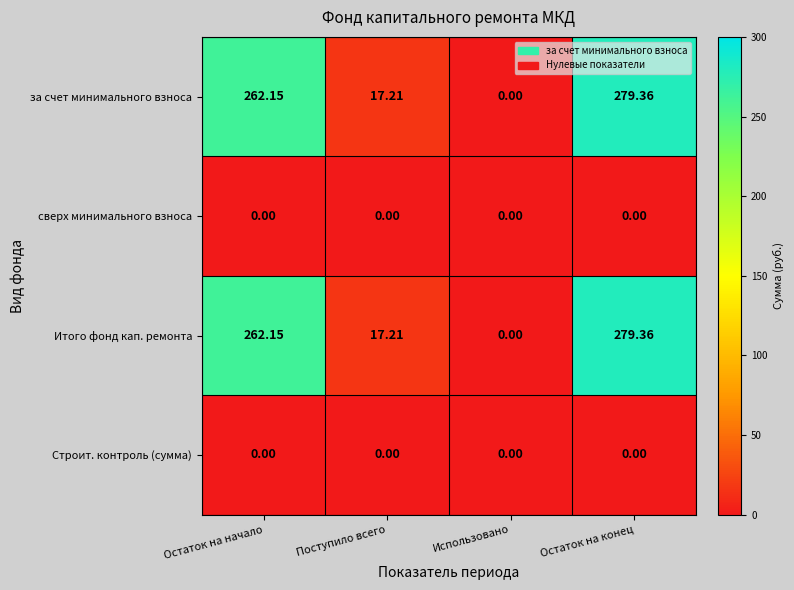

Which category has the highest value in the Итого фонд кап. ремонта series?

Остаток на конец